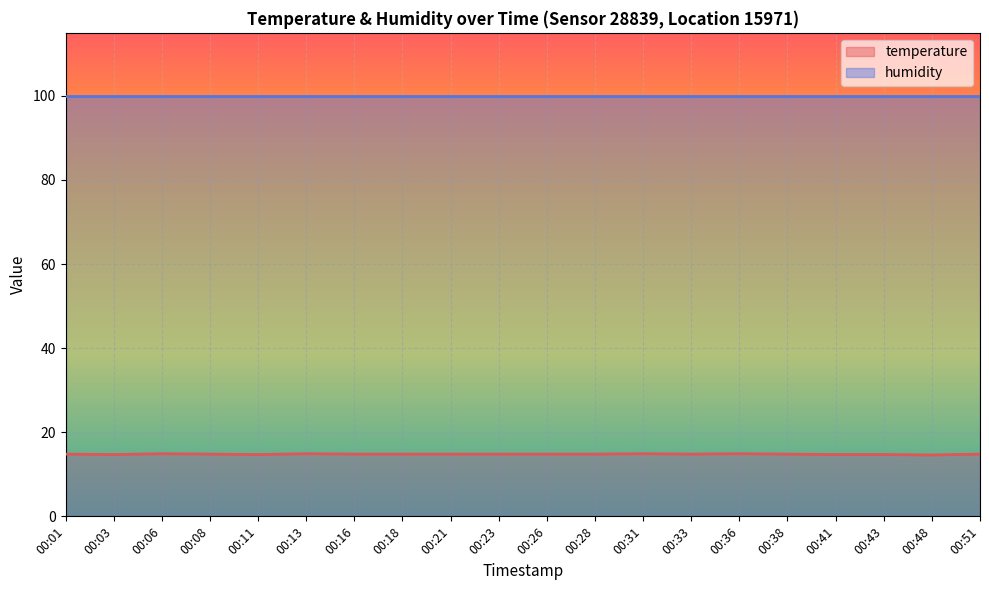

Does the chart display data point markers on the line(s)?

No